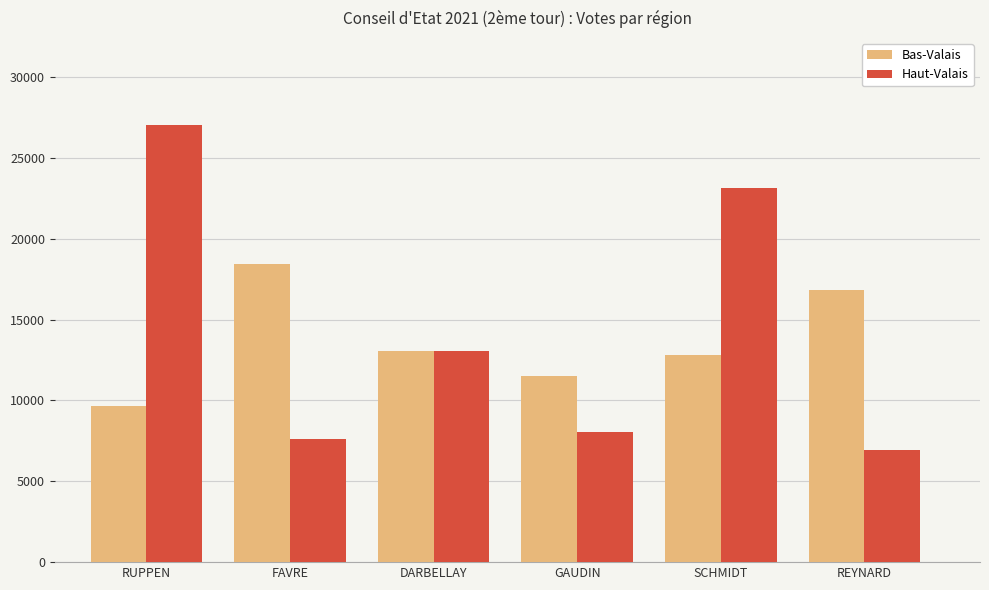

Reading right to left, list all the values displayed in this chart.

Bas-Valais: 16819	12799	11495	13072	18432	9658
Haut-Valais: 6961	23137	8036	13054	7627	27013